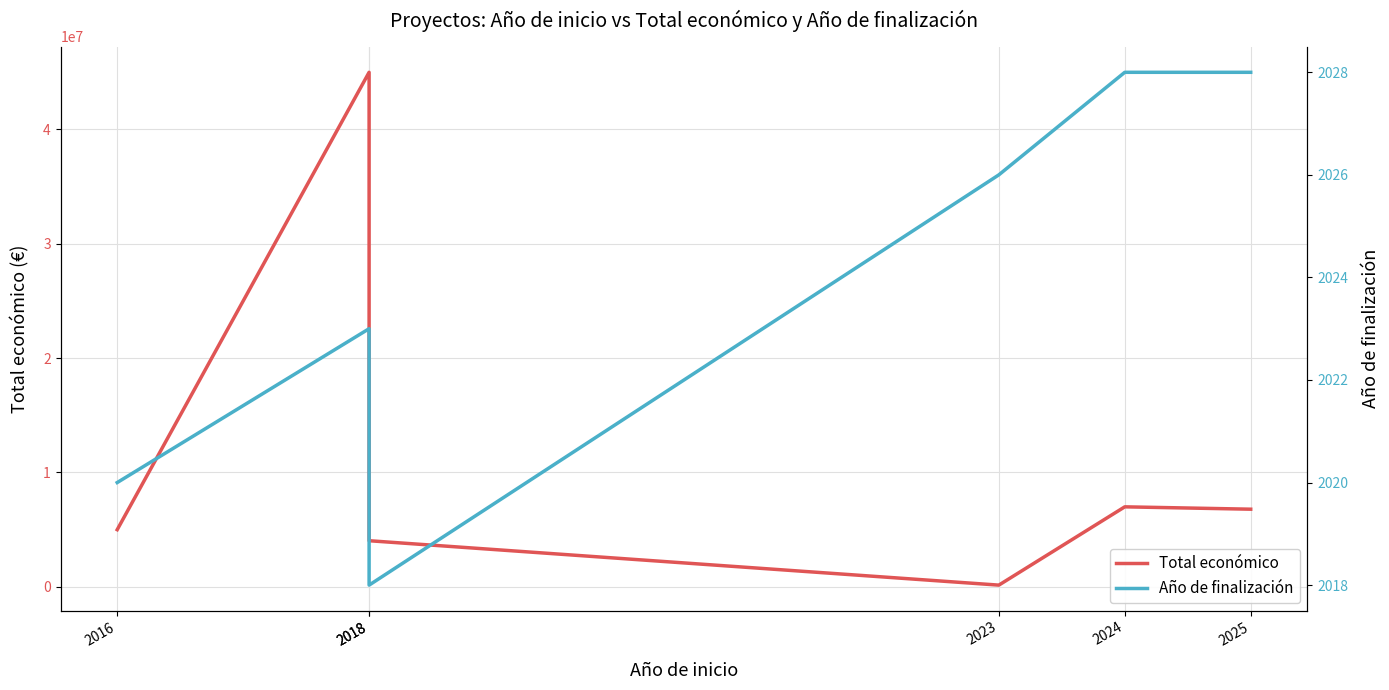

How many distinct data groups are displayed?

2